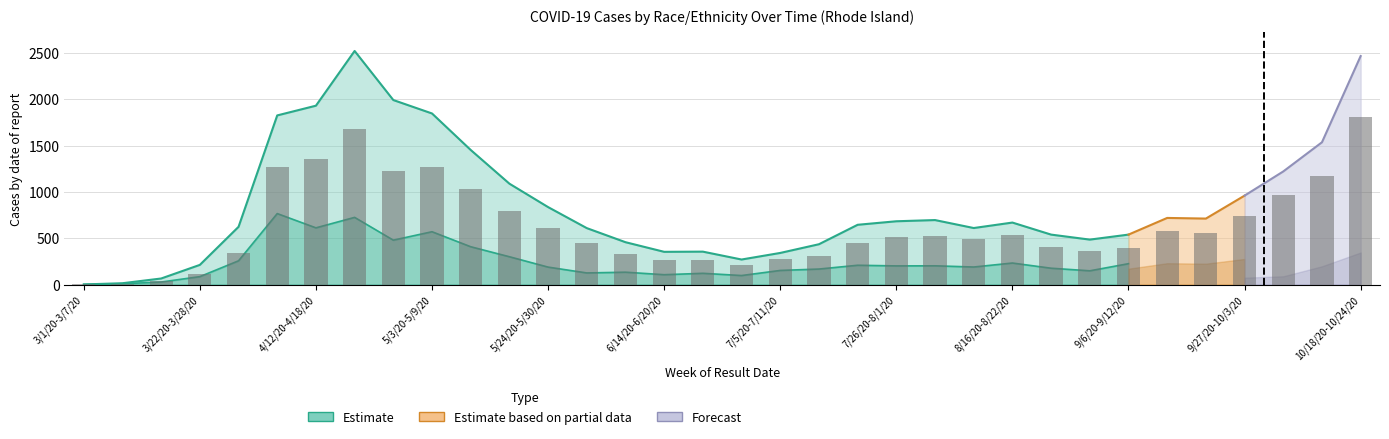

Which category has the lowest value in the Total series?

3/1/20-3/7/20